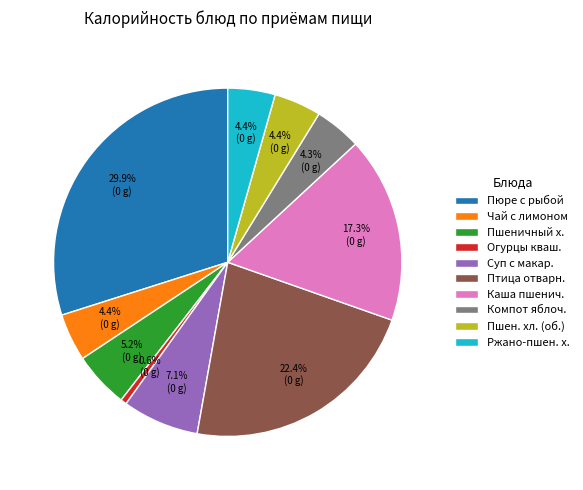

Which slice is the smallest?

Огурцы кваш.